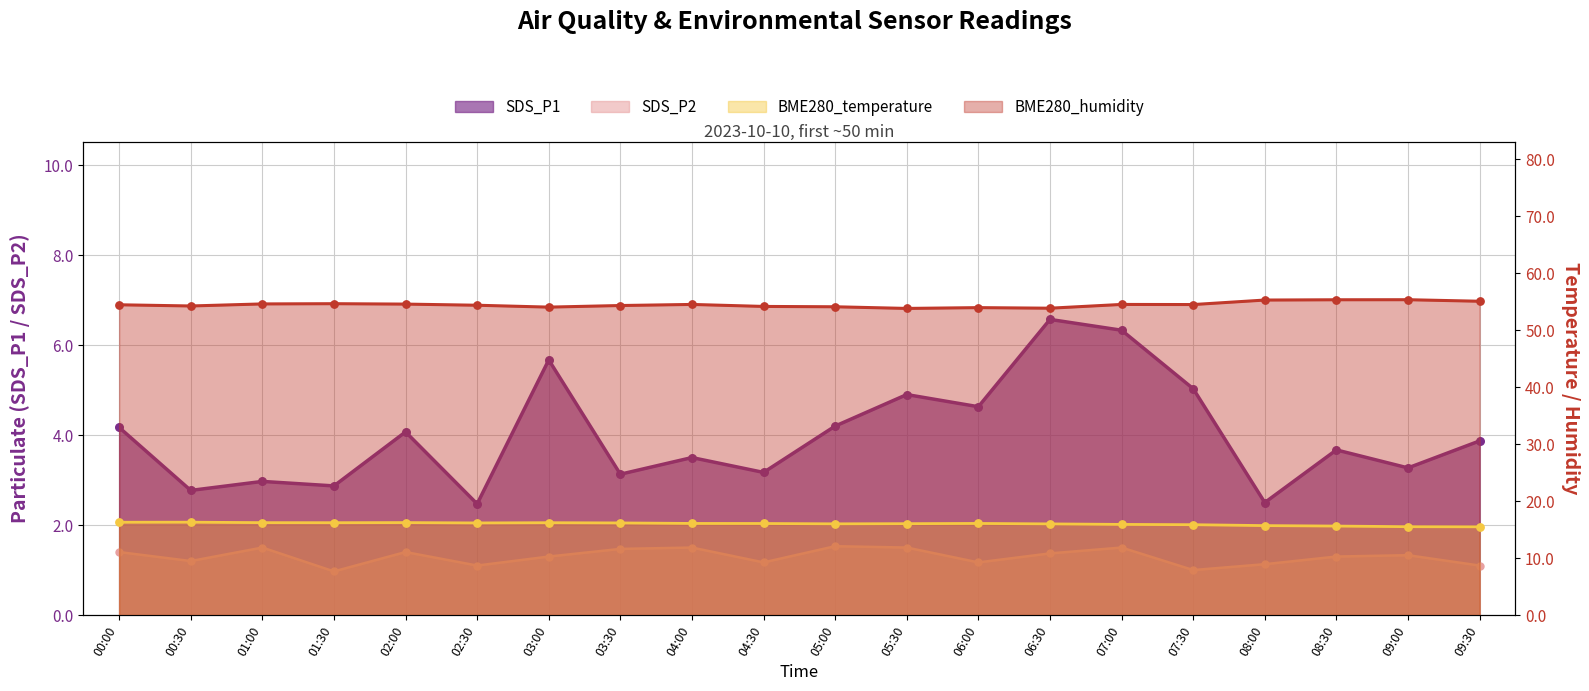

At which category is the sum across all series the highest?

07:00